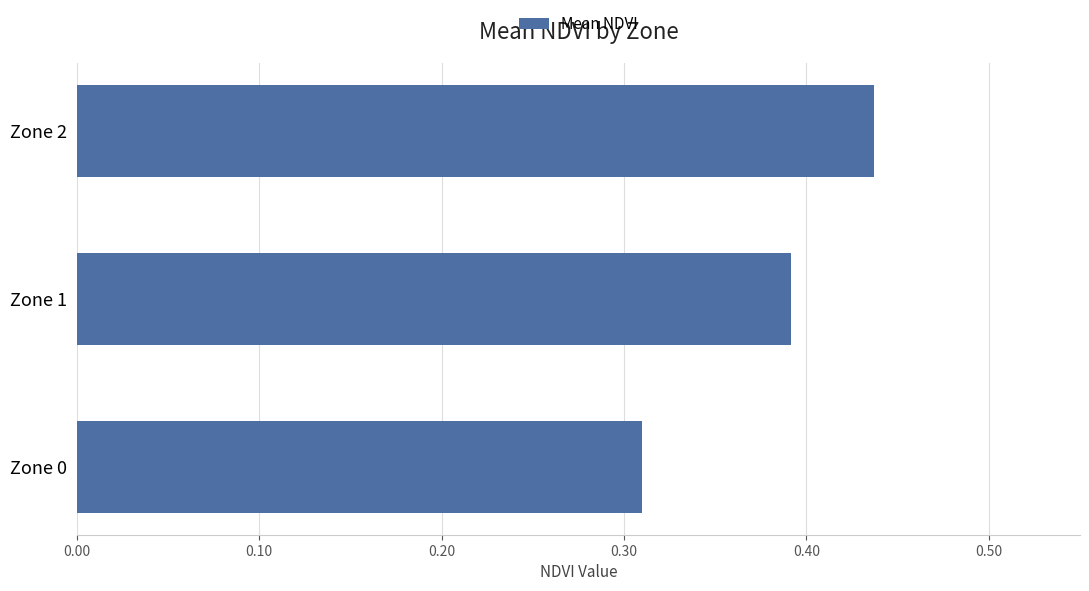

Are the bars grouped side by side (vs. stacked)?

No